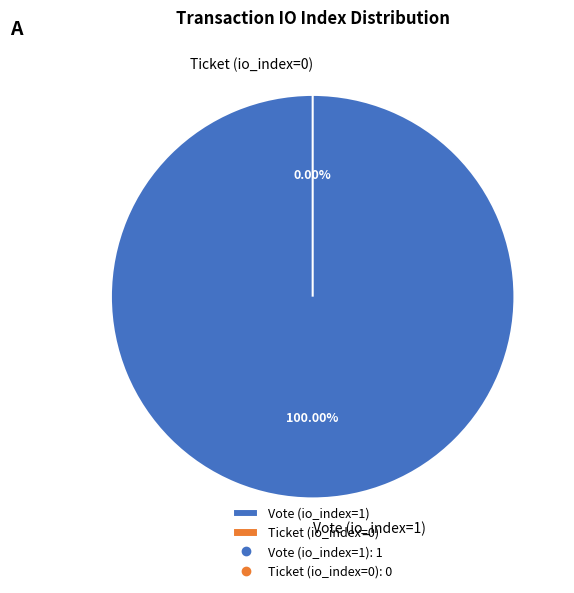

To the nearest percent, what is the combined percentage of Vote (io_index=1) and Ticket (io_index=0)?

100%